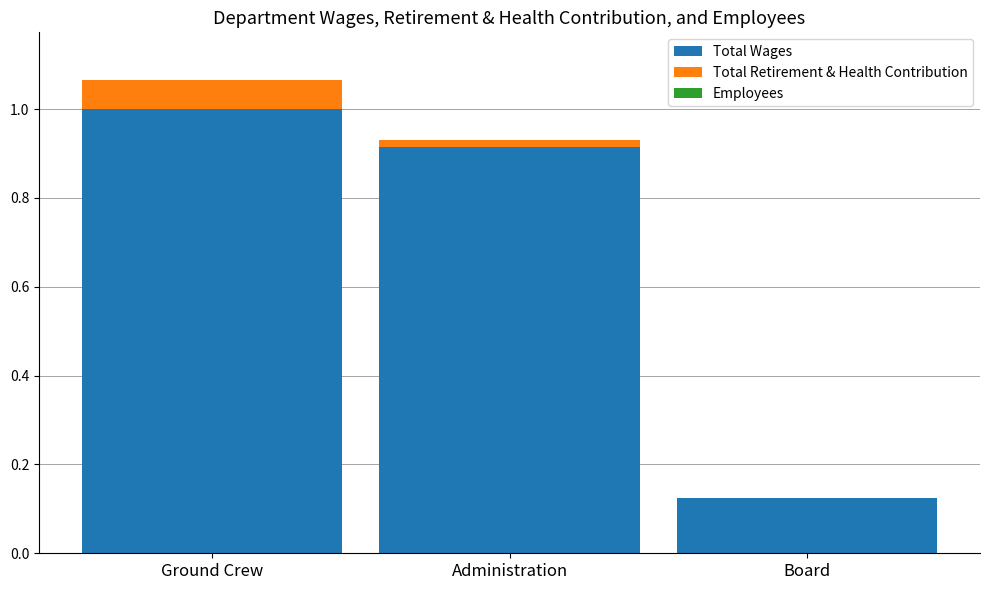

Is it true that Total Wages equals 1.0 at Ground Crew?

True